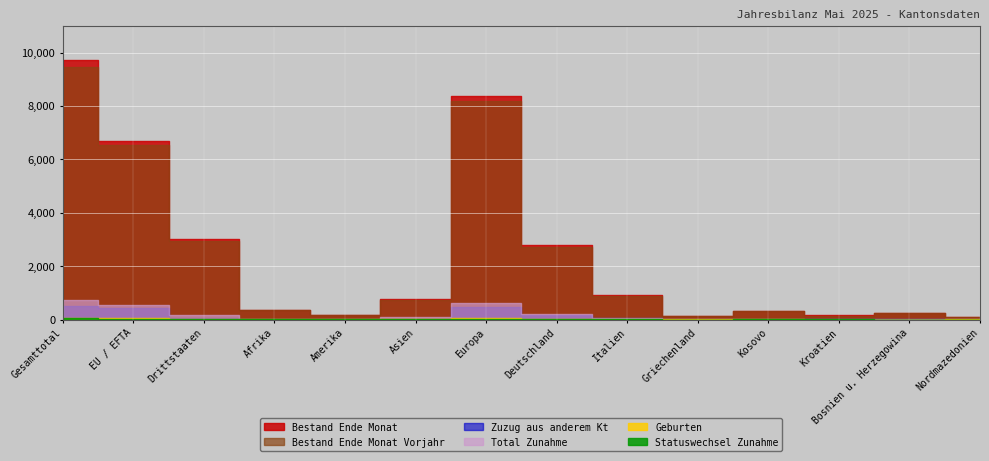

In Statuswechsel Zunahme, how many points are higher than both neighbors (excluding endpoints)?

2